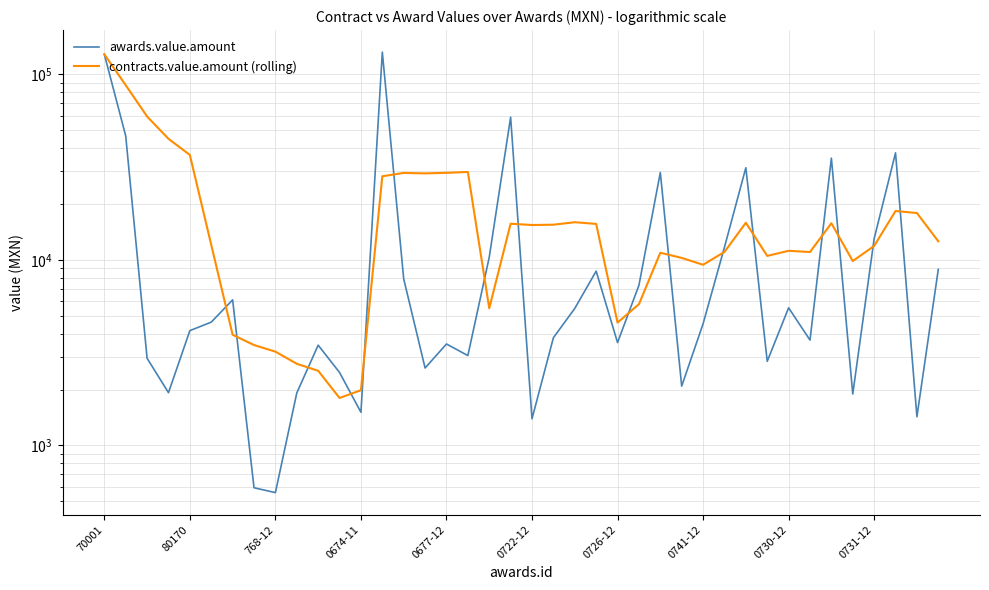

What is the sum of the awards.value.amount values at 39 and 22?

14375.1